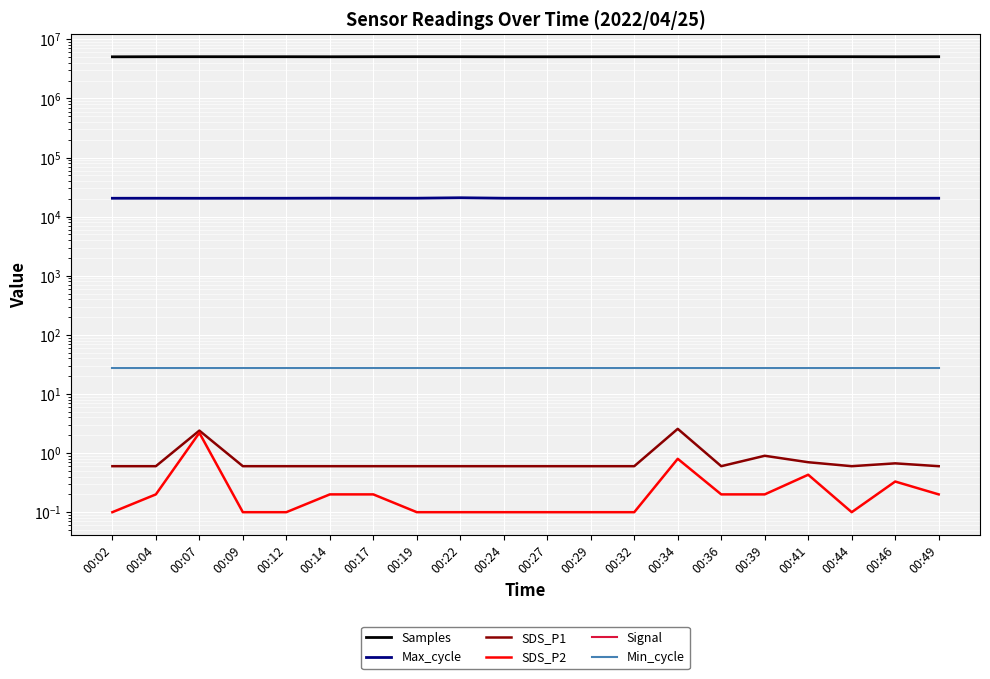

What is the spread (max minus min) of values at 00:14?

5062157.0